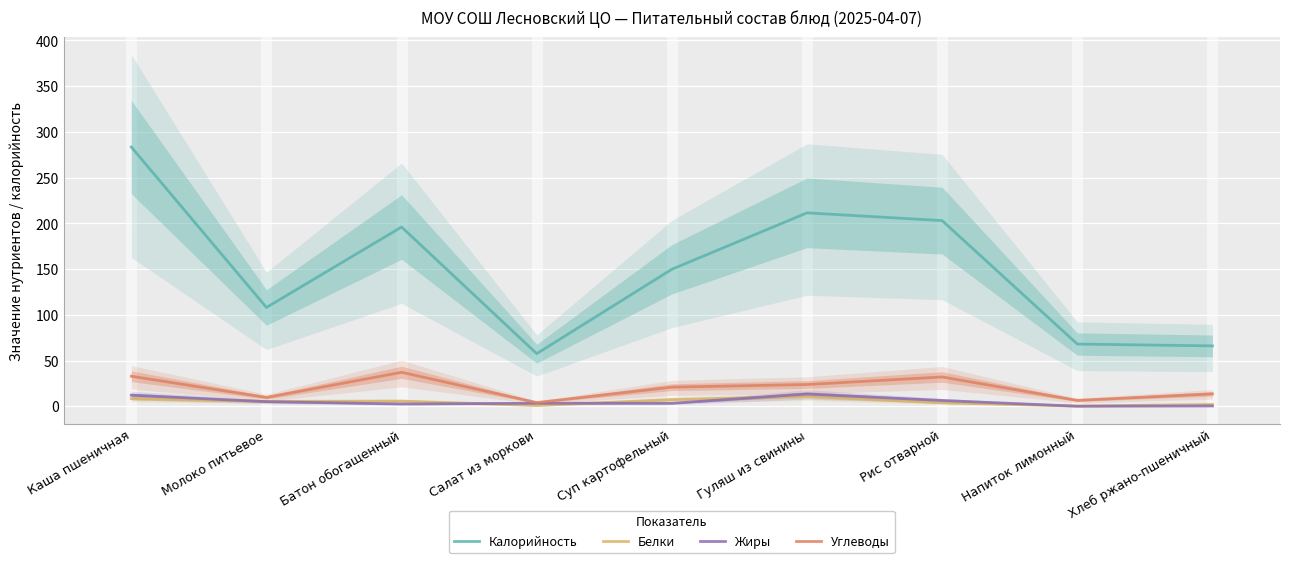

What is the highest value of the Жиры series?

13.4